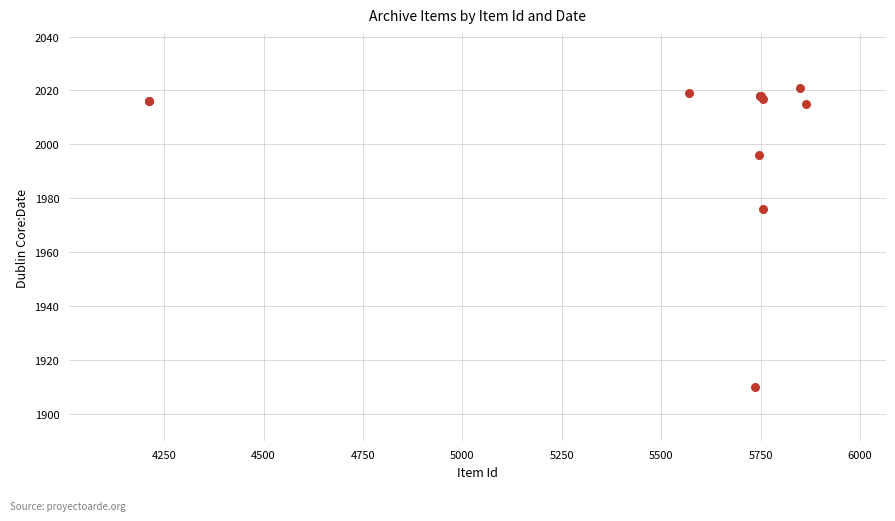

What Y value in the scatter plot is closest to 1965?

1976